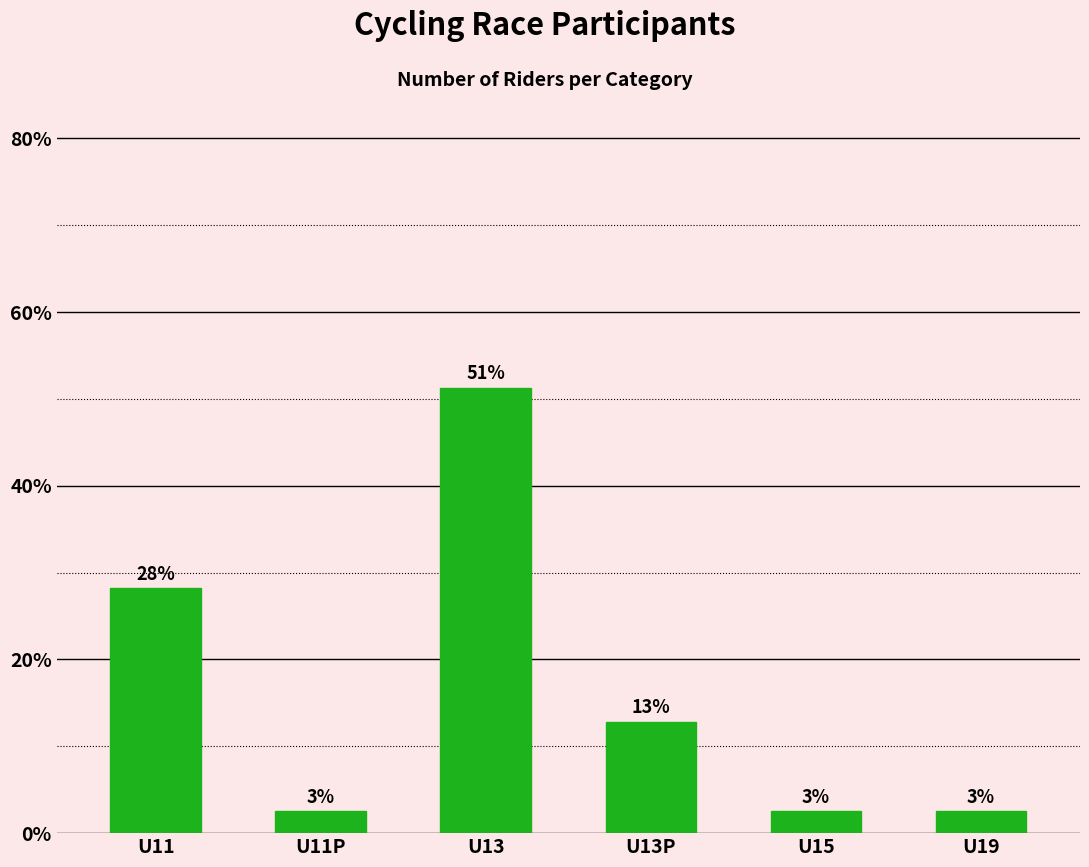

What is the difference between the second highest and minimum values?

25.6